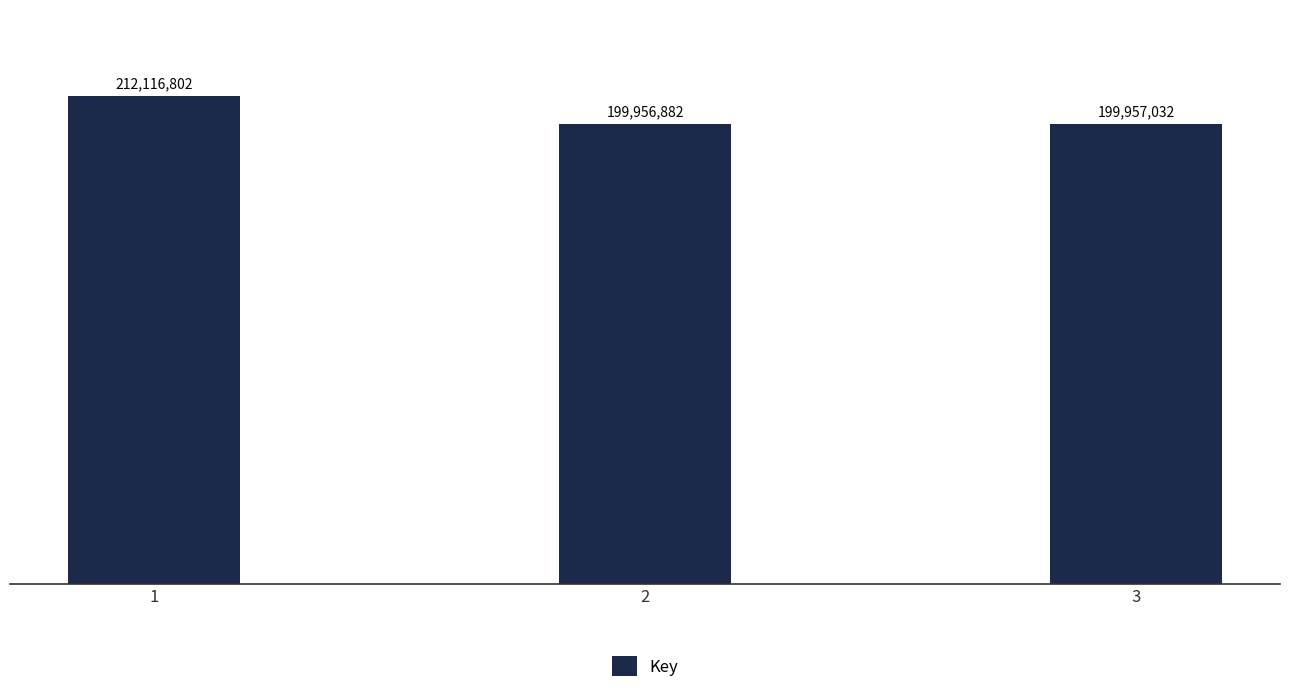

What is the value of the 1st bar from the left?

212116802